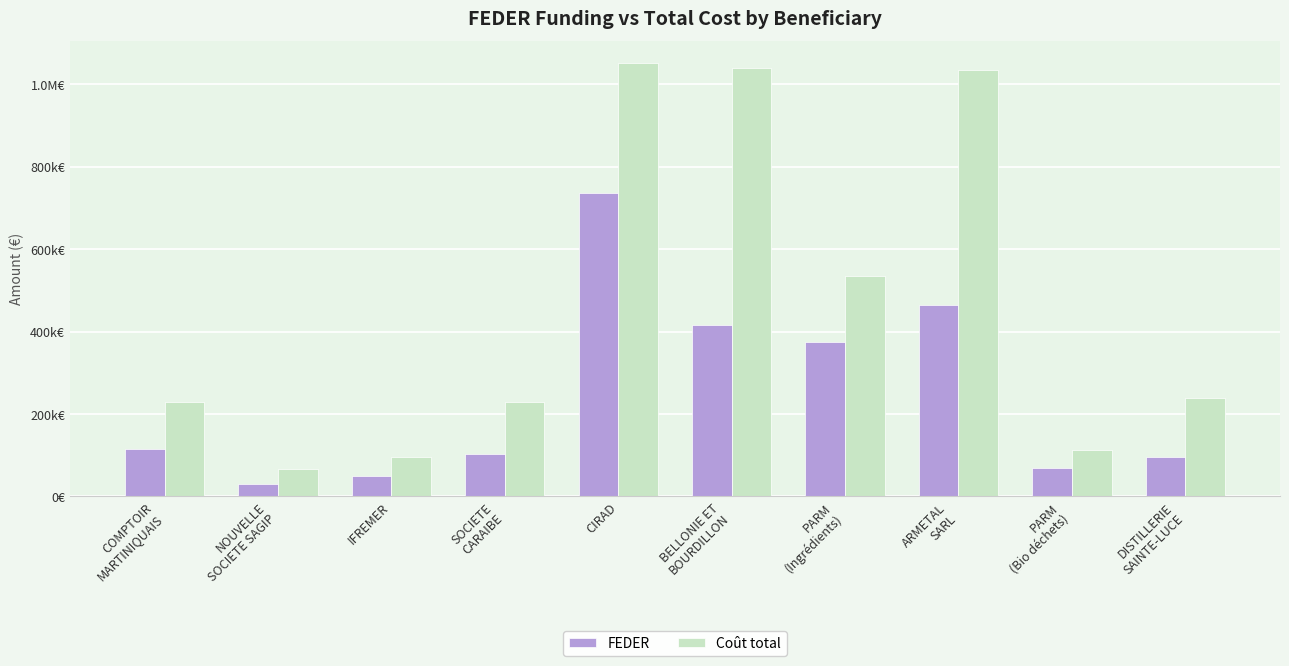

True or false: FEDER has a value of 156556.8 at SOCIETE
CARAIBE.

False